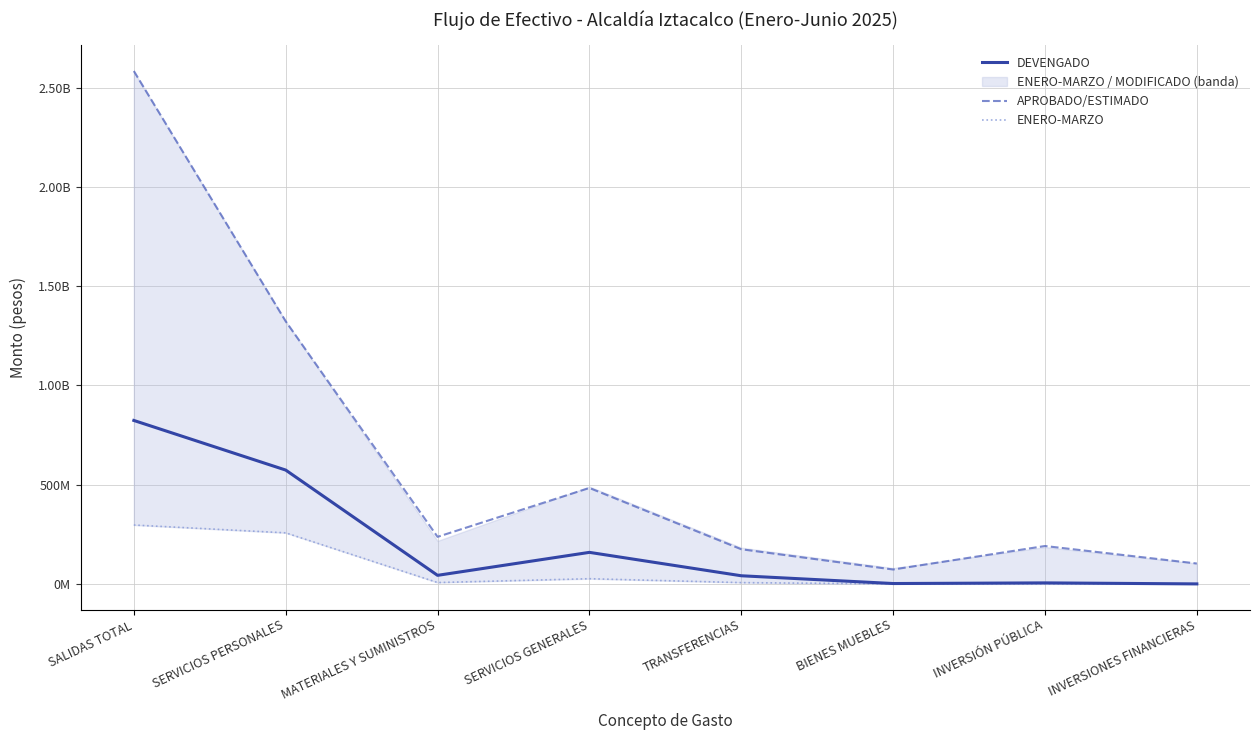

Count the number of categories in the chart.

8